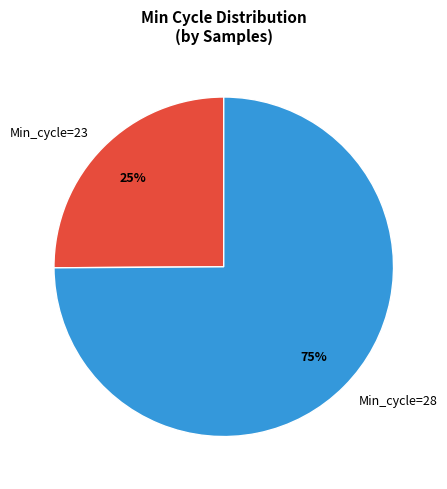

Which category accounts for the majority?

Min_cycle=28